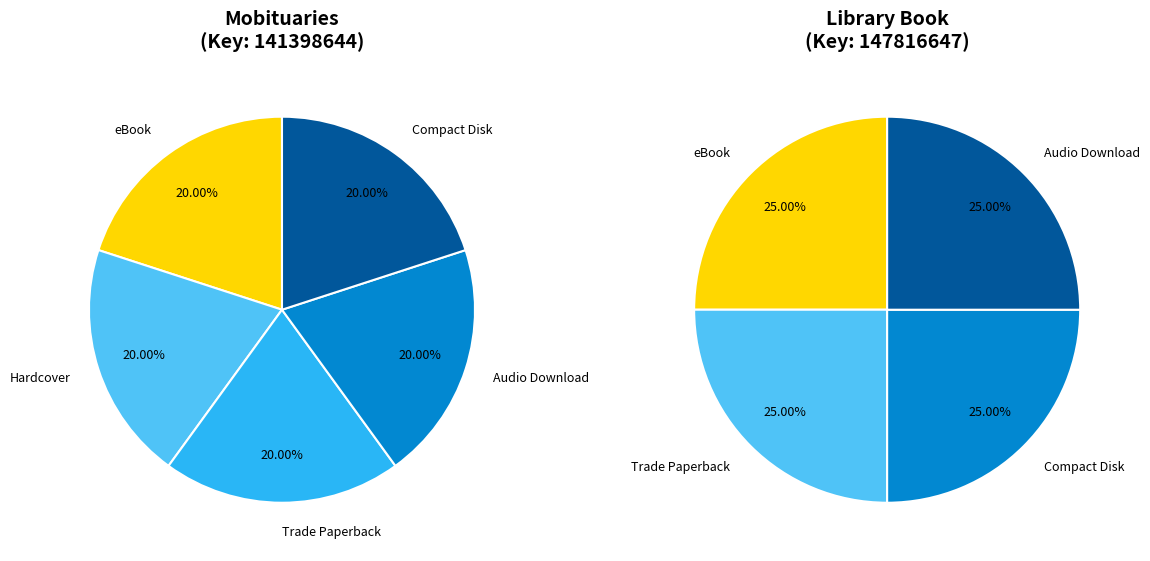

True or false: eBook accounts for 5% of the total.

False